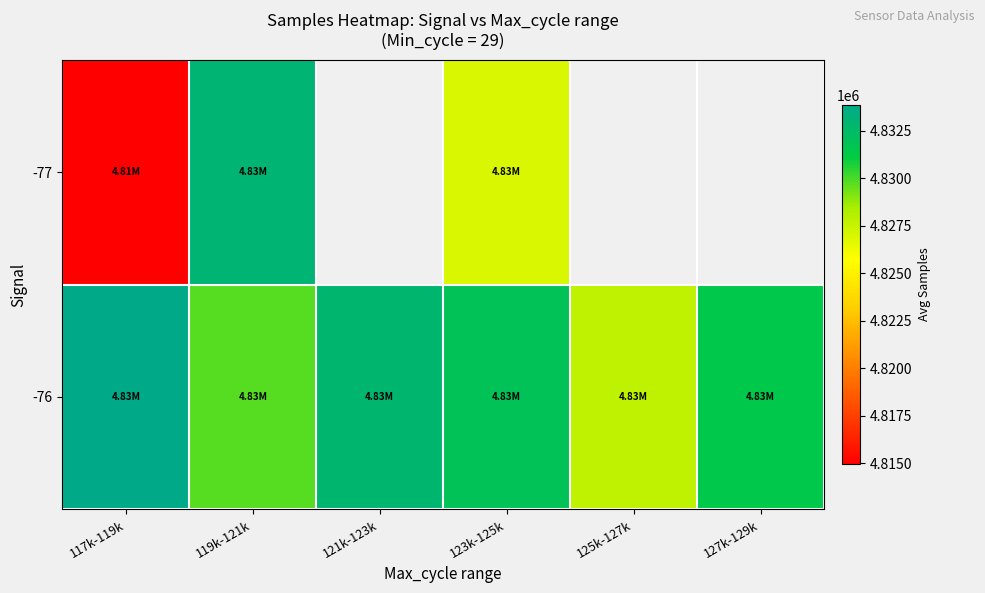

What is the difference between the highest and lowest values at 123k-125k?

4986.8